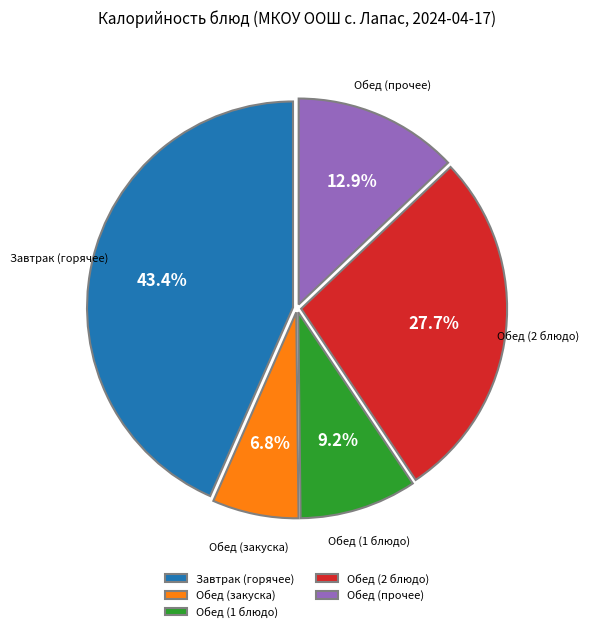

Does Обед (1 блюдо) account for over 50% of the chart?

No